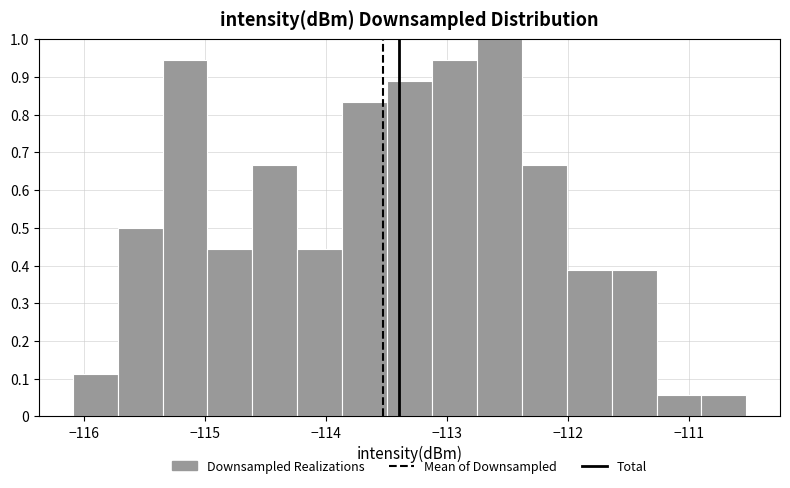

Read against the x-axis, roughly where is the centre of the tallest bar?

-112.6